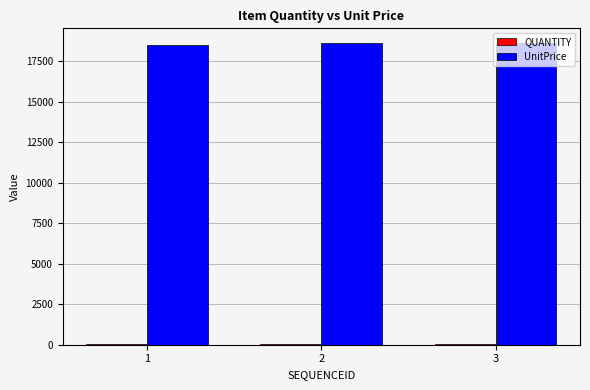

What is the maximum value shown in the chart?

18600